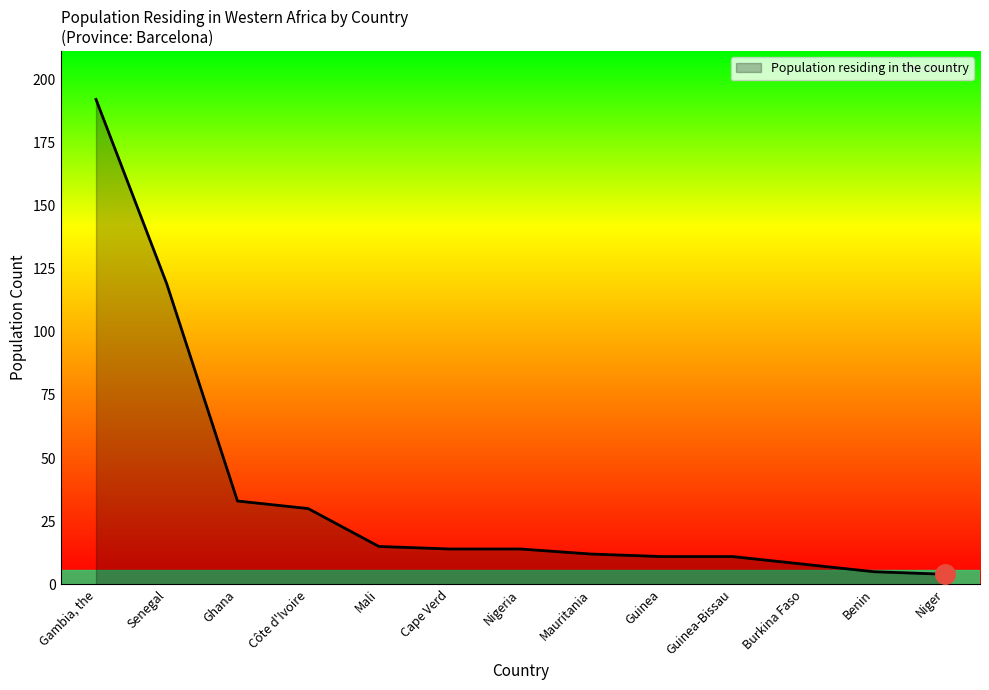

What is the ratio of the value at Guinea to the value at Burkina Faso?

1.4